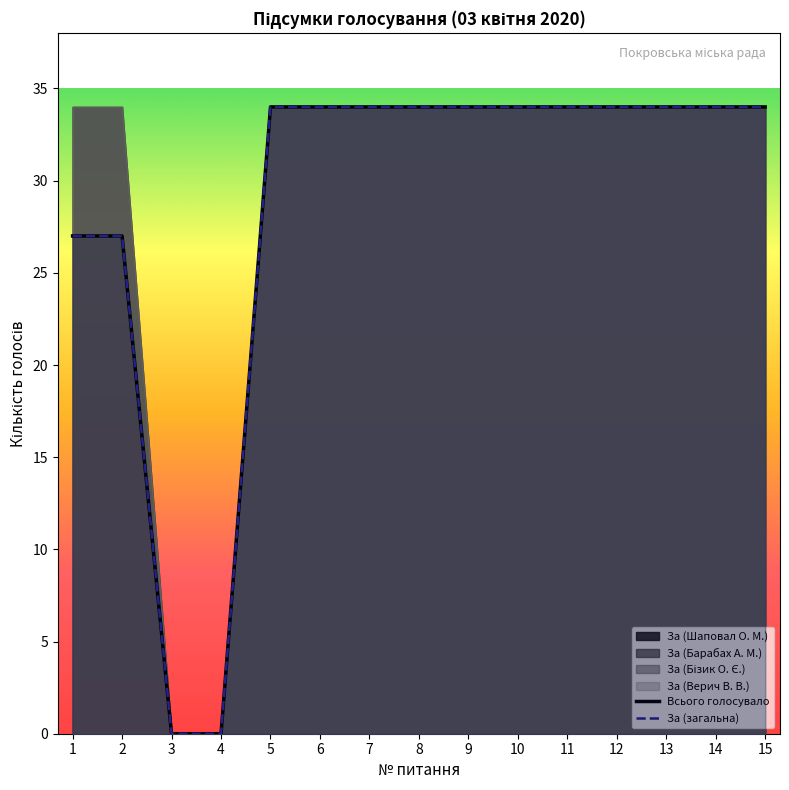

True or false: Всього голосувало and За (Барабах А. М.) intersect in this chart.

False